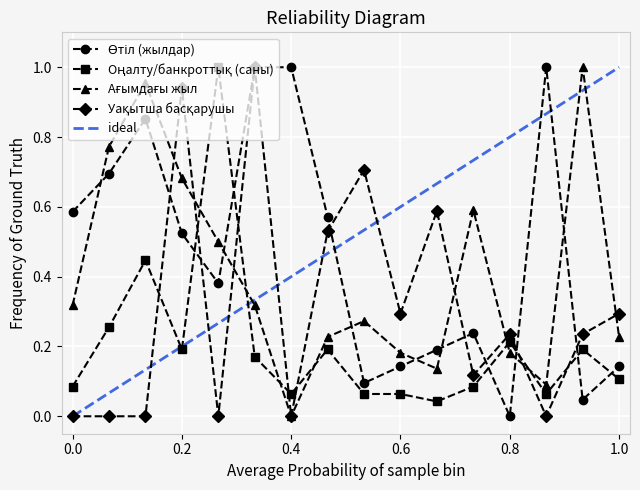

What is the value of the Оңалту/банкроттық (саны) point at the 7th from the left?

0.1